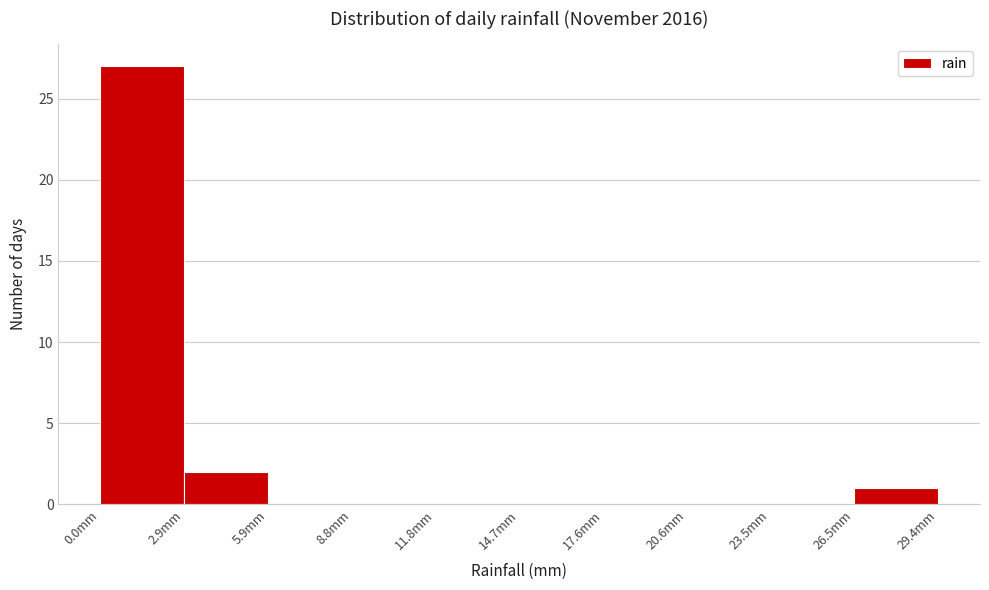

Reading left to right, transcribe this chart: for each bar, give the range it covers on the x-axis and its height. Neither the bar edges nor the heights are printed on the chart, so give them approximately, as read against the axes.

0.0 to 3.0: 27
3.0 to 6.0: 2
6.0 to 9.0: 0
9.0 to 12.0: 0
12.0 to 14.5: 0
14.5 to 17.5: 0
17.5 to 20.5: 0
20.5 to 23.5: 0
23.5 to 26.5: 0
26.5 to 29.5: 1